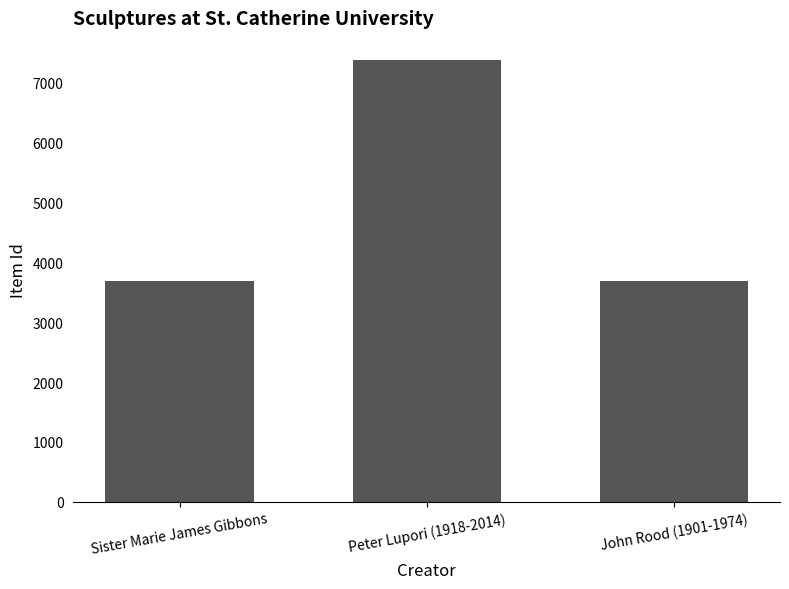

What is the label of the 3rd bar from the left?

John Rood (1901-1974)